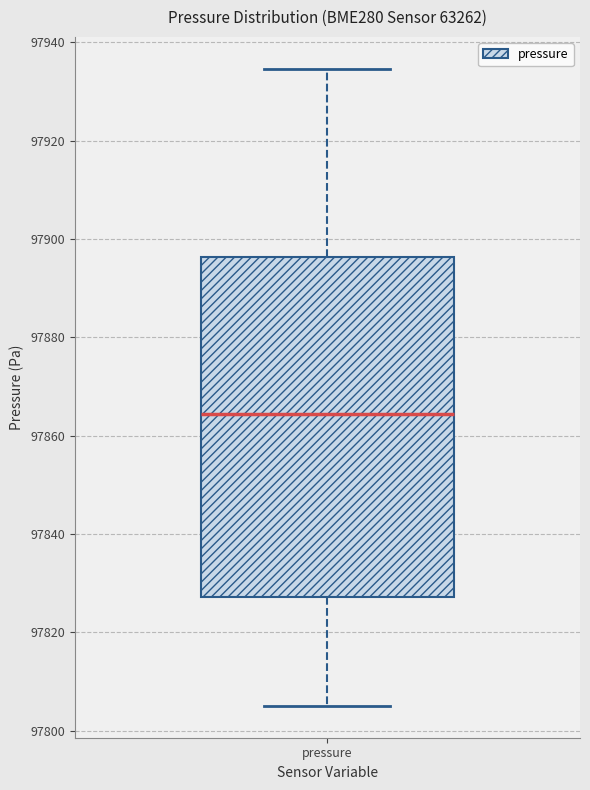

Read this box plot against the y-axis: the position of the median line, the range covered by the box, and the ends of both whiskers. The values are not printed on the chart, so give them approximately, as read against the axis.

median 97864, box 97828 to 97896, whiskers 97806 to 97934